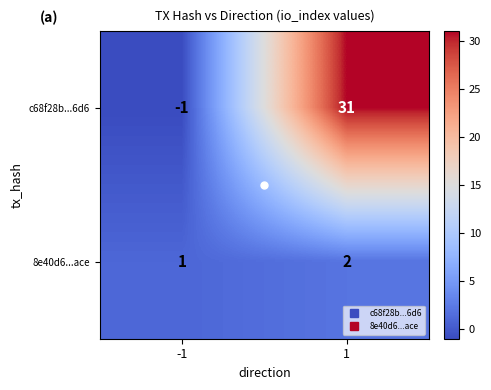

Between -1 and 1, which series saw the biggest shift?

c68f28b...6d6